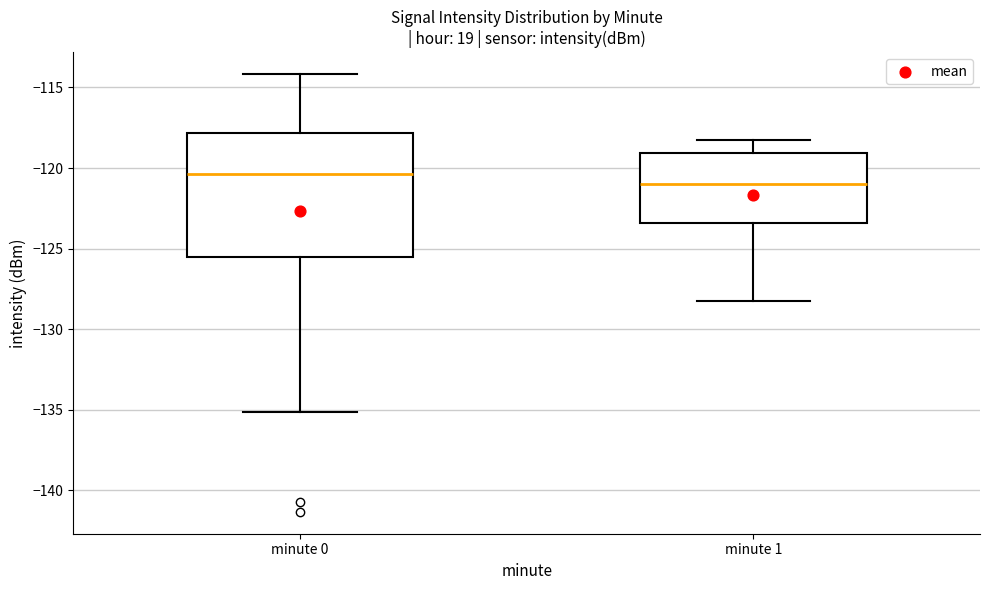

Reading left to right, transcribe this box plot: for each box, give where its median line is, the range the box spans, and where its two whiskers end, as read against the y-axis. The values are not printed on the chart, so give them approximately, as read against the axis.

minute 0: median -120.5, box -125.5 to -118.0, whiskers -135.0 to -114.0
minute 1: median -121.0, box -123.5 to -119.0, whiskers -128.0 to -118.5